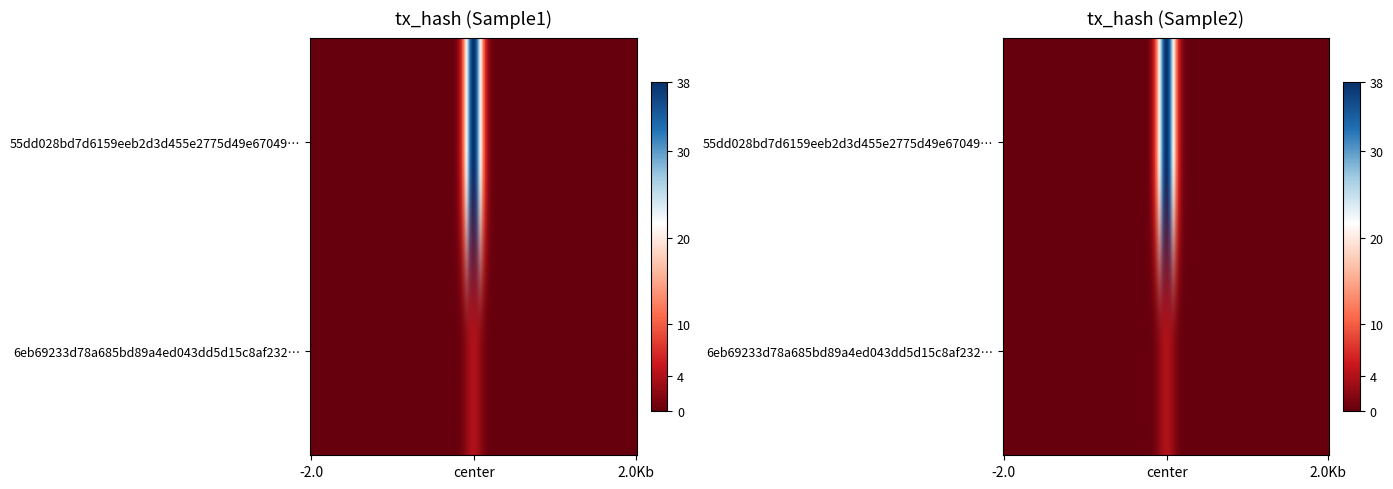

What is the maximum value shown in the chart?

38